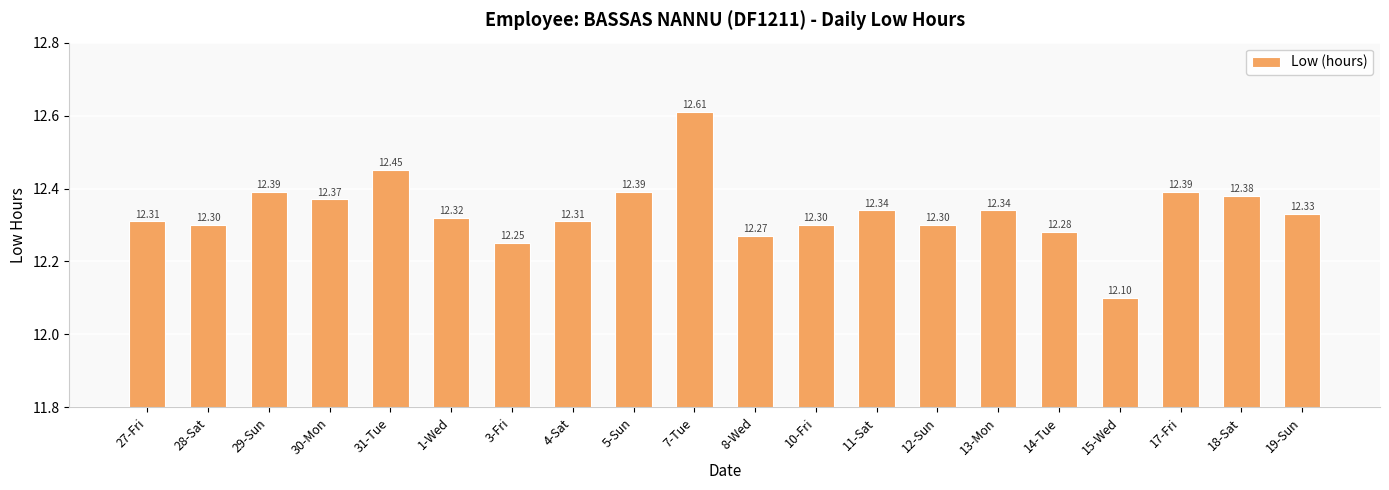

True or false: the data shows 12.3 at 19-Sun.

True